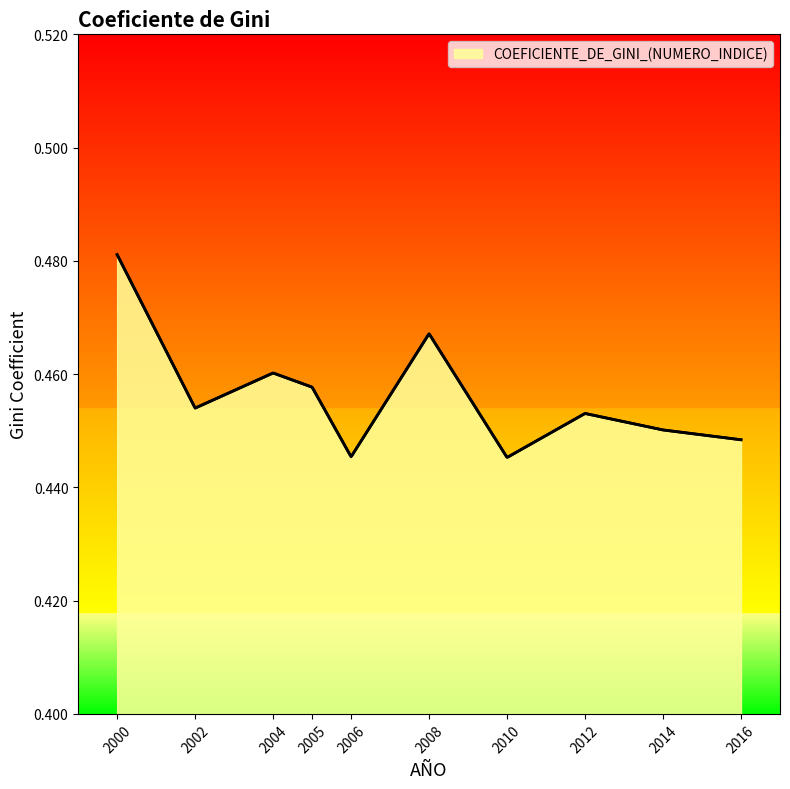

Rank the categories by value from lowest to highest.

2010, 2006, 2016, 2014, 2012, 2002, 2005, 2004, 2008, 2000